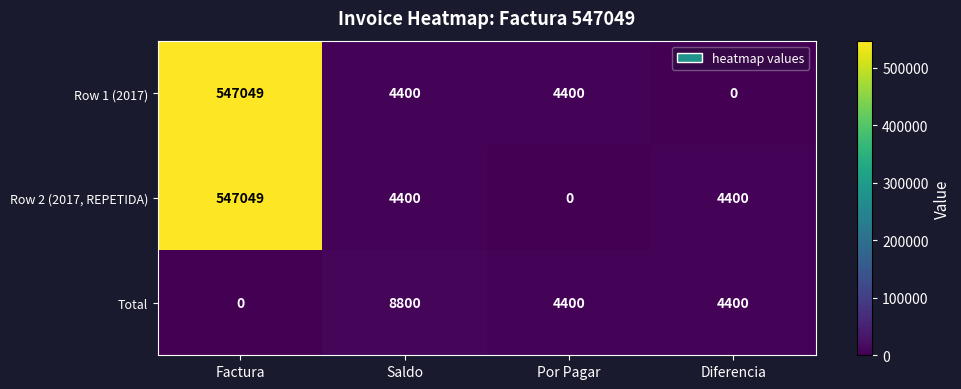

At which category is the sum across all series the highest?

Factura